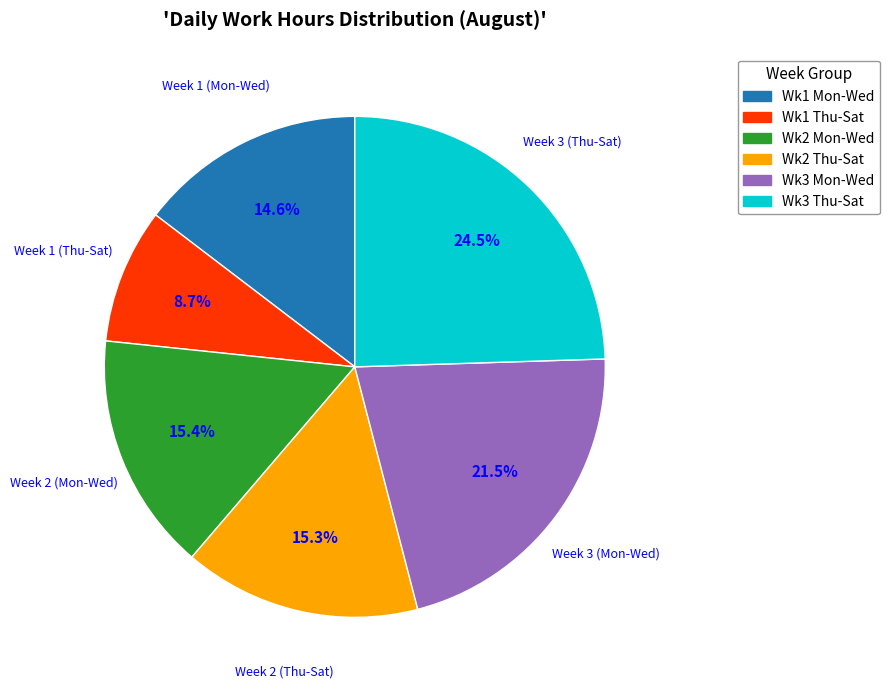

Is there any slice that represents more than half of the pie?

No